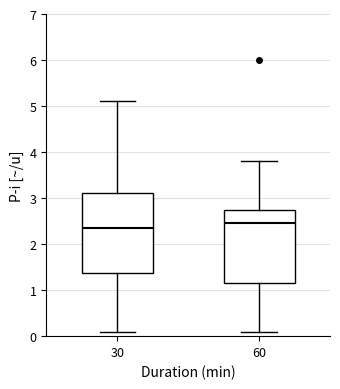

Reading left to right, read every box against the y-axis: the position of its median line, the range the box covers, and the ends of its whiskers. The values are not printed on the chart, so give them approximately, as read against the axis.

30: median 2.4, box 1.4 to 3.1, whiskers 0.1 to 5.1
60: median 2.5, box 1.2 to 2.8, whiskers 0.1 to 3.8